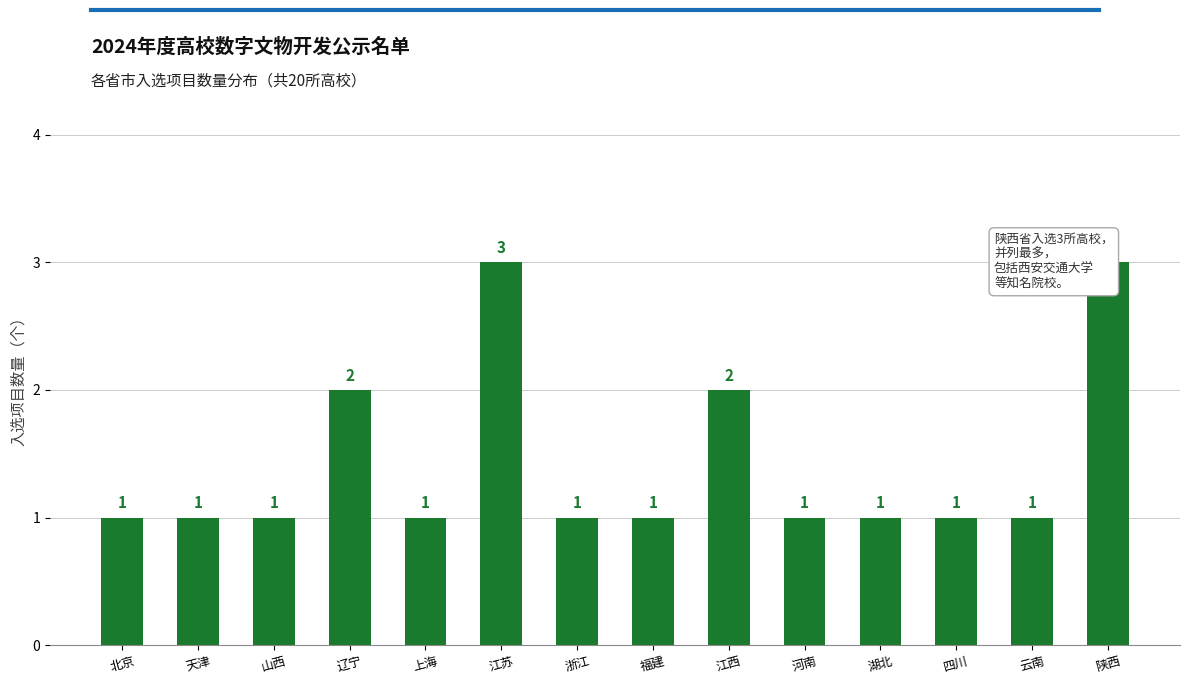

What is the sum of all values?

20